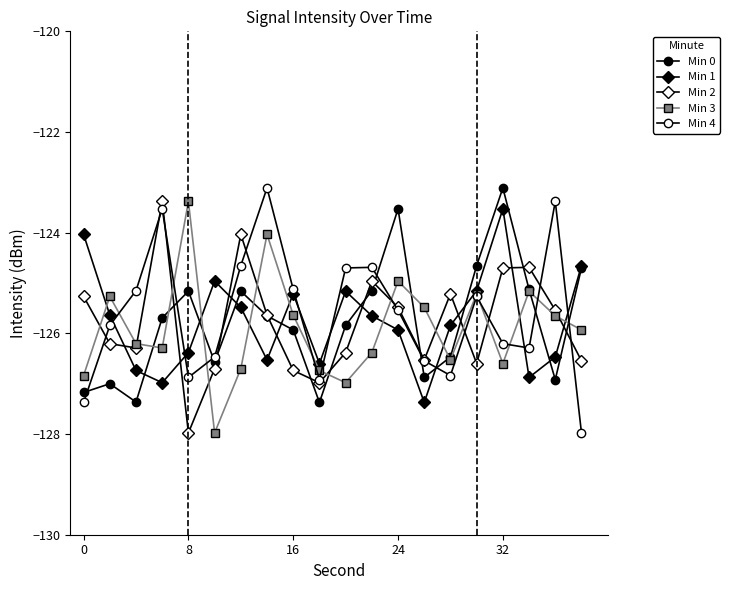

Does the chart have visible grid lines?

No